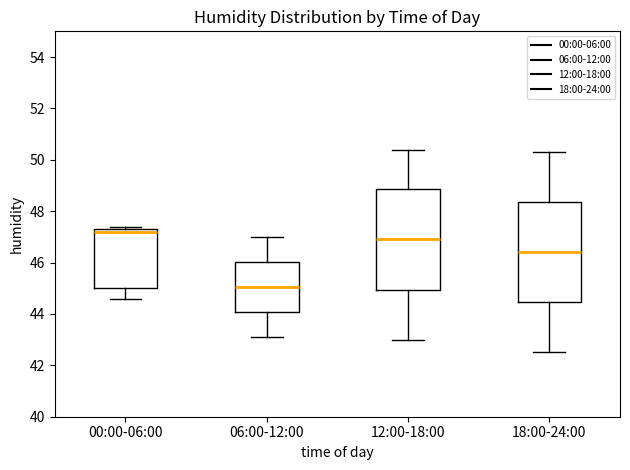

Where does the median line of the box for 00:00-06:00 sit on the y-axis? The values are not printed on the chart, so give them approximately, as read against the axis.

47.2